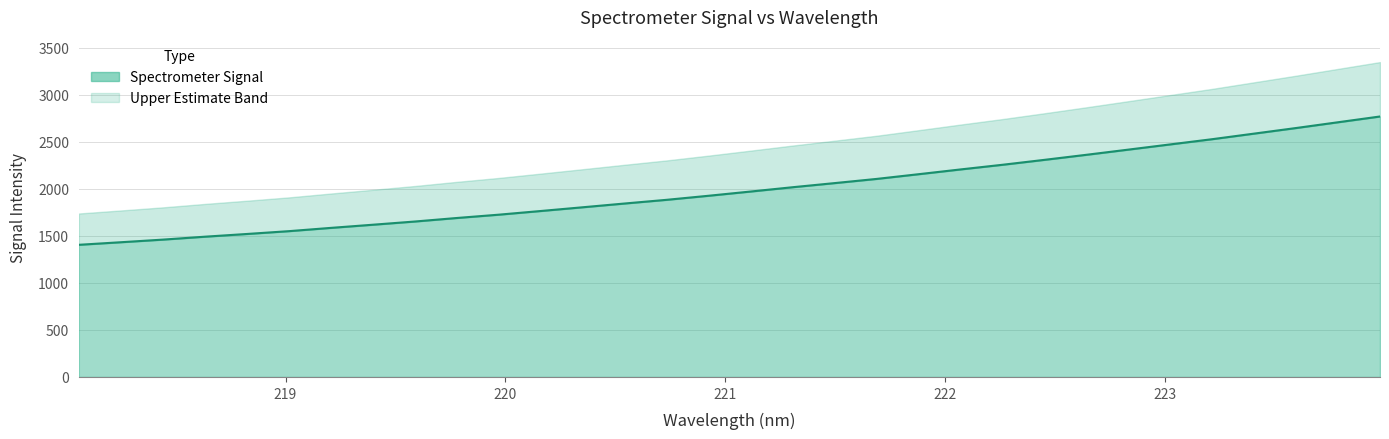

Approximately how many times larger is the value at 223.408 compared to 221.1174?

1.3